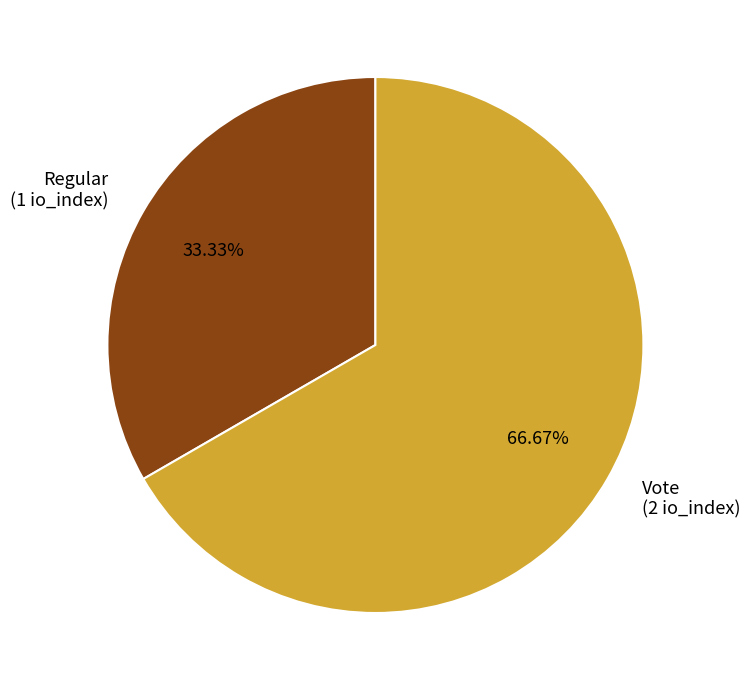

To the nearest percent, what is the combined percentage of Vote and Regular?

100%